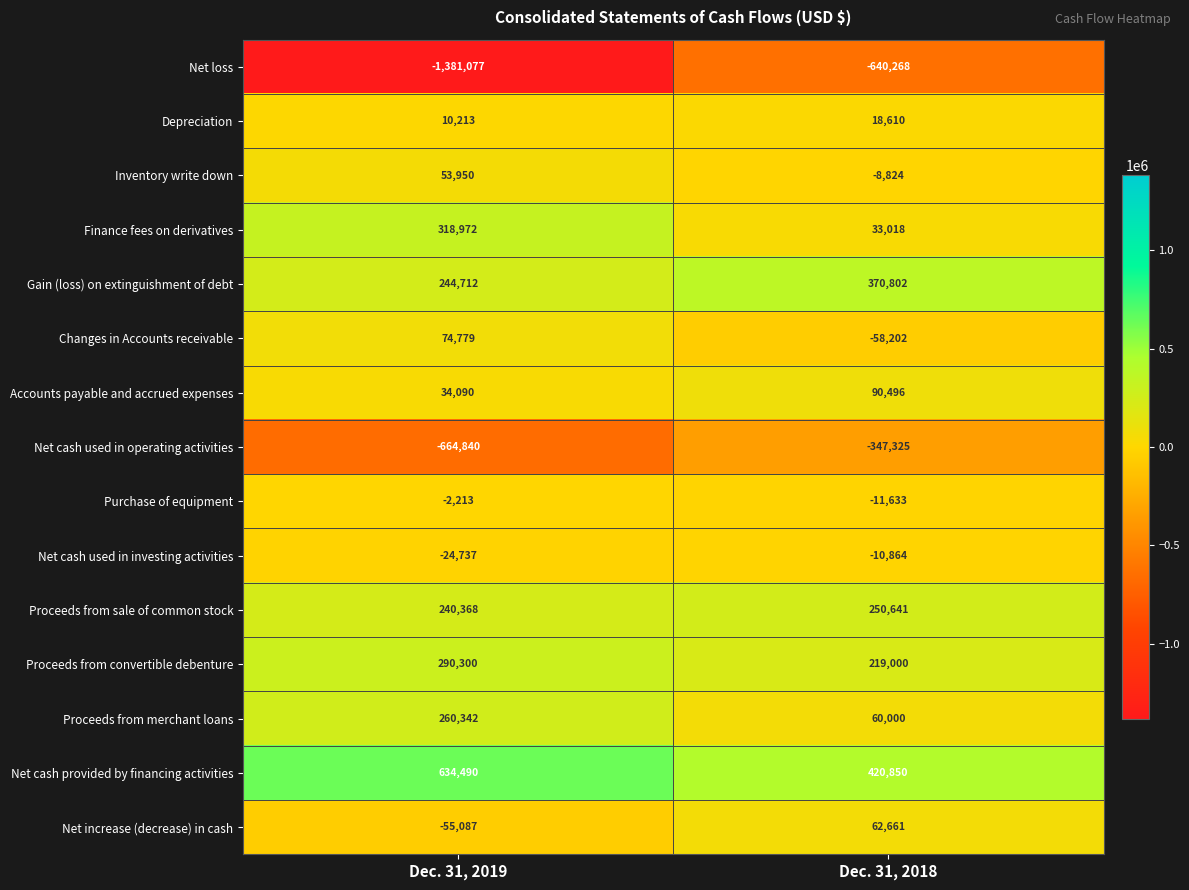

Reading right to left, list all the values displayed in this chart.

Net loss: Dec. 31, 2018=-640268	Dec. 31, 2019=-1381077
Depreciation: Dec. 31, 2018=18610	Dec. 31, 2019=10213
Inventory write down: Dec. 31, 2018=-8824	Dec. 31, 2019=53950
Finance fees on derivatives: Dec. 31, 2018=33018	Dec. 31, 2019=318972
Gain (loss) on extinguishment of debt: Dec. 31, 2018=370802	Dec. 31, 2019=244712
Changes in Accounts receivable: Dec. 31, 2018=-58202	Dec. 31, 2019=74779
Accounts payable and accrued expenses: Dec. 31, 2018=90496	Dec. 31, 2019=34090
Net cash used in operating activities: Dec. 31, 2018=-347325	Dec. 31, 2019=-664840
Purchase of equipment: Dec. 31, 2018=-11633	Dec. 31, 2019=-2213
Net cash used in investing activities: Dec. 31, 2018=-10864	Dec. 31, 2019=-24737
Proceeds from sale of common stock: Dec. 31, 2018=250641	Dec. 31, 2019=240368
Proceeds from convertible debenture: Dec. 31, 2018=219000	Dec. 31, 2019=290300
Proceeds from merchant loans: Dec. 31, 2018=60000	Dec. 31, 2019=260342
Net cash provided by financing activities: Dec. 31, 2018=420850	Dec. 31, 2019=634490
Net increase (decrease) in cash: Dec. 31, 2018=62661	Dec. 31, 2019=-55087